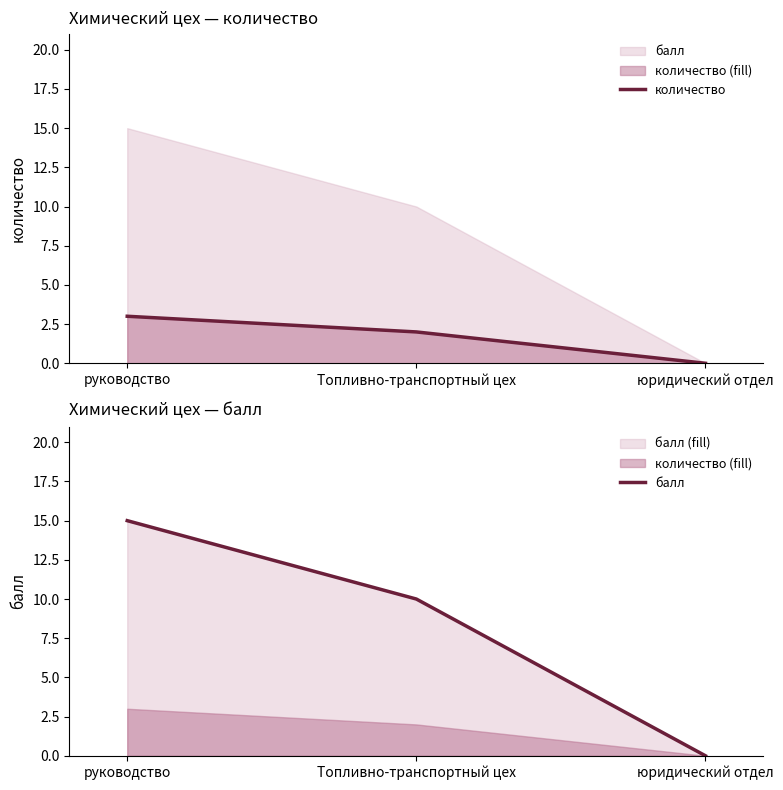

What is the value of the балл point at the 1st from the left?

15